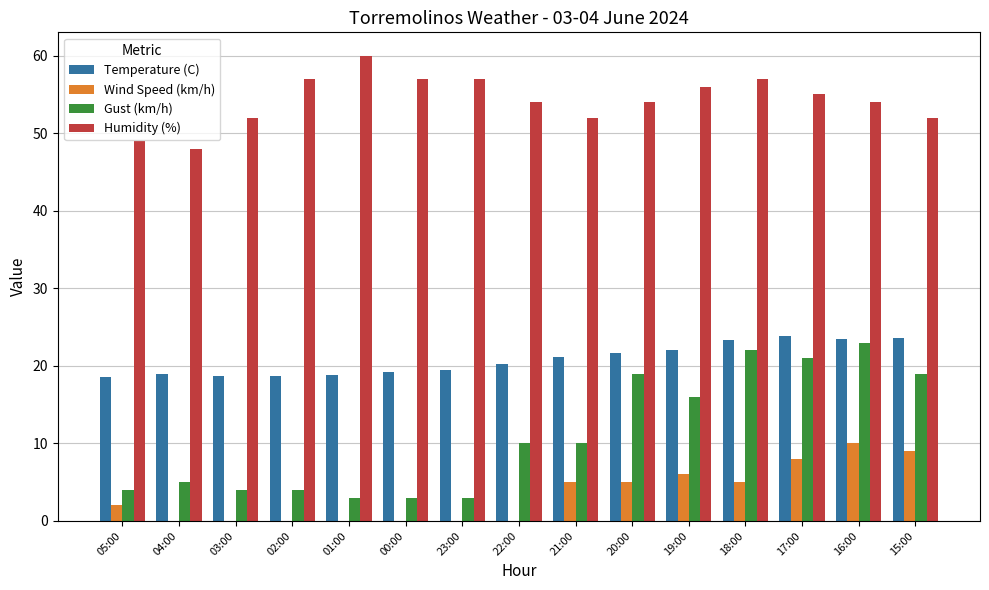

How many groups of bars are there?

15